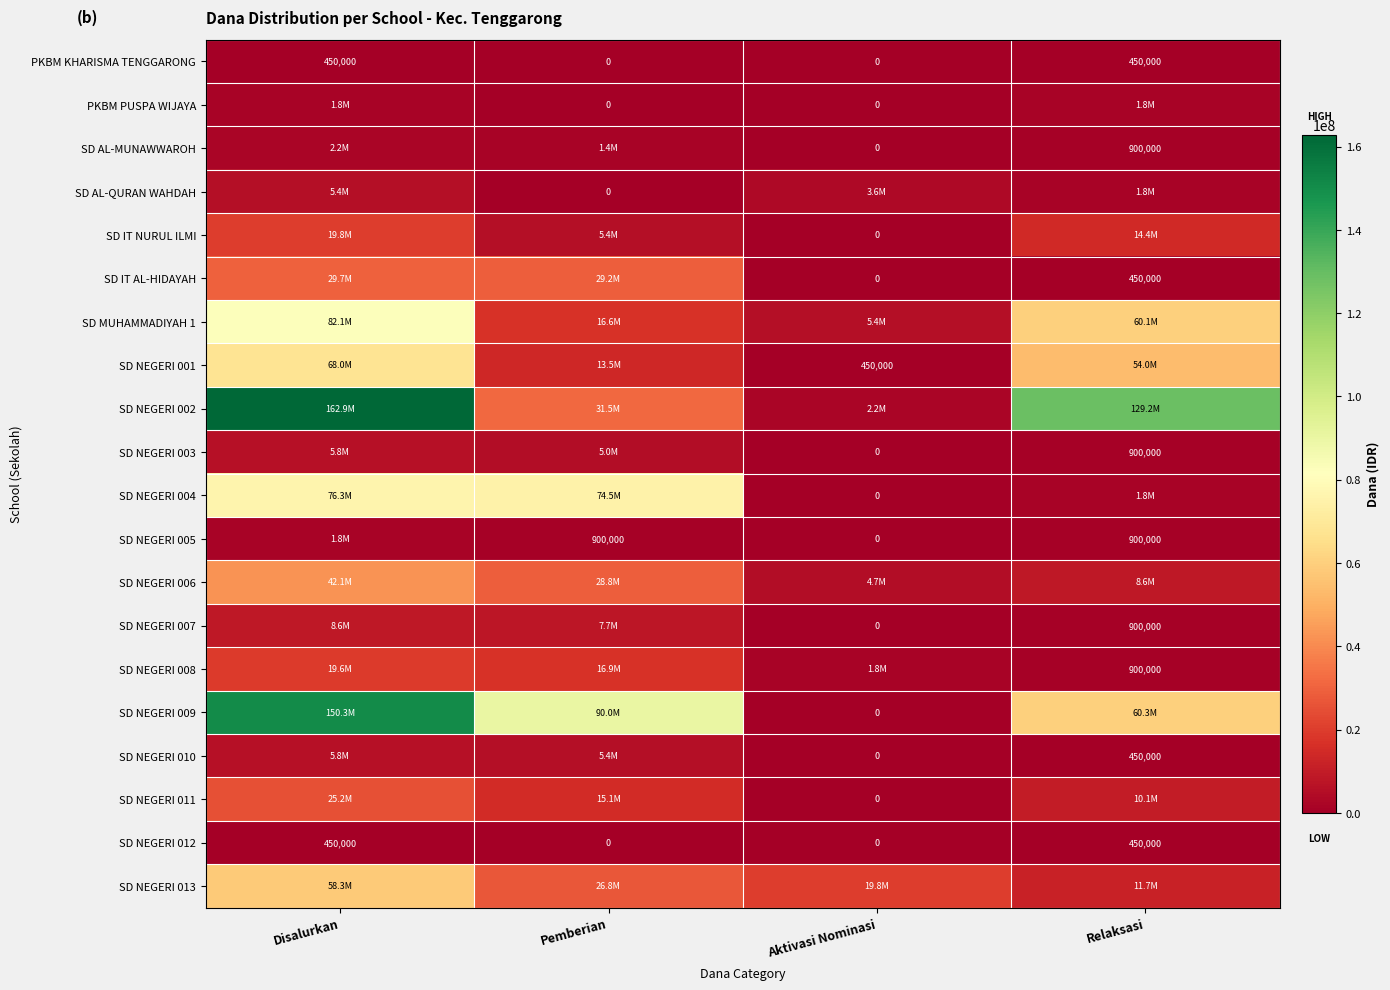

The value of SD IT AL-HIDAYAH at Relaksasi is 126460. True or false?

False